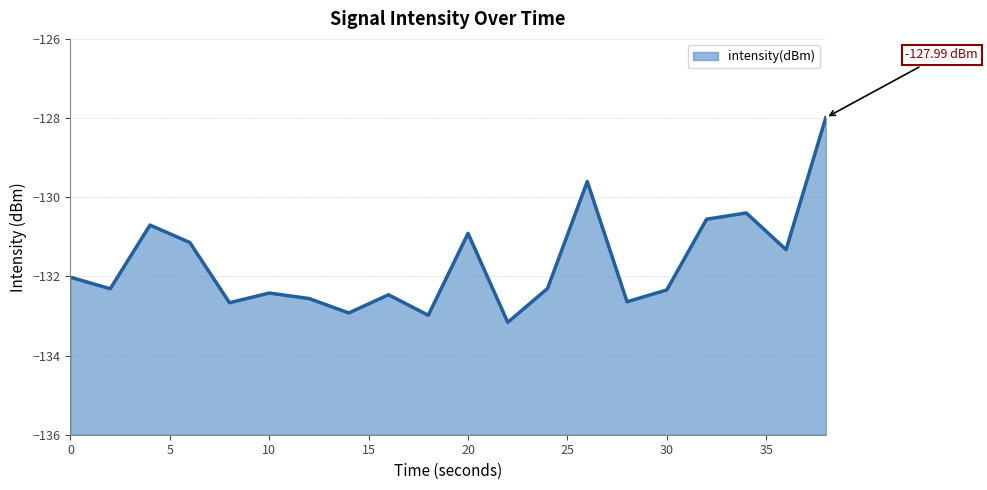

What is the difference between the maximum and minimum values?

5.2